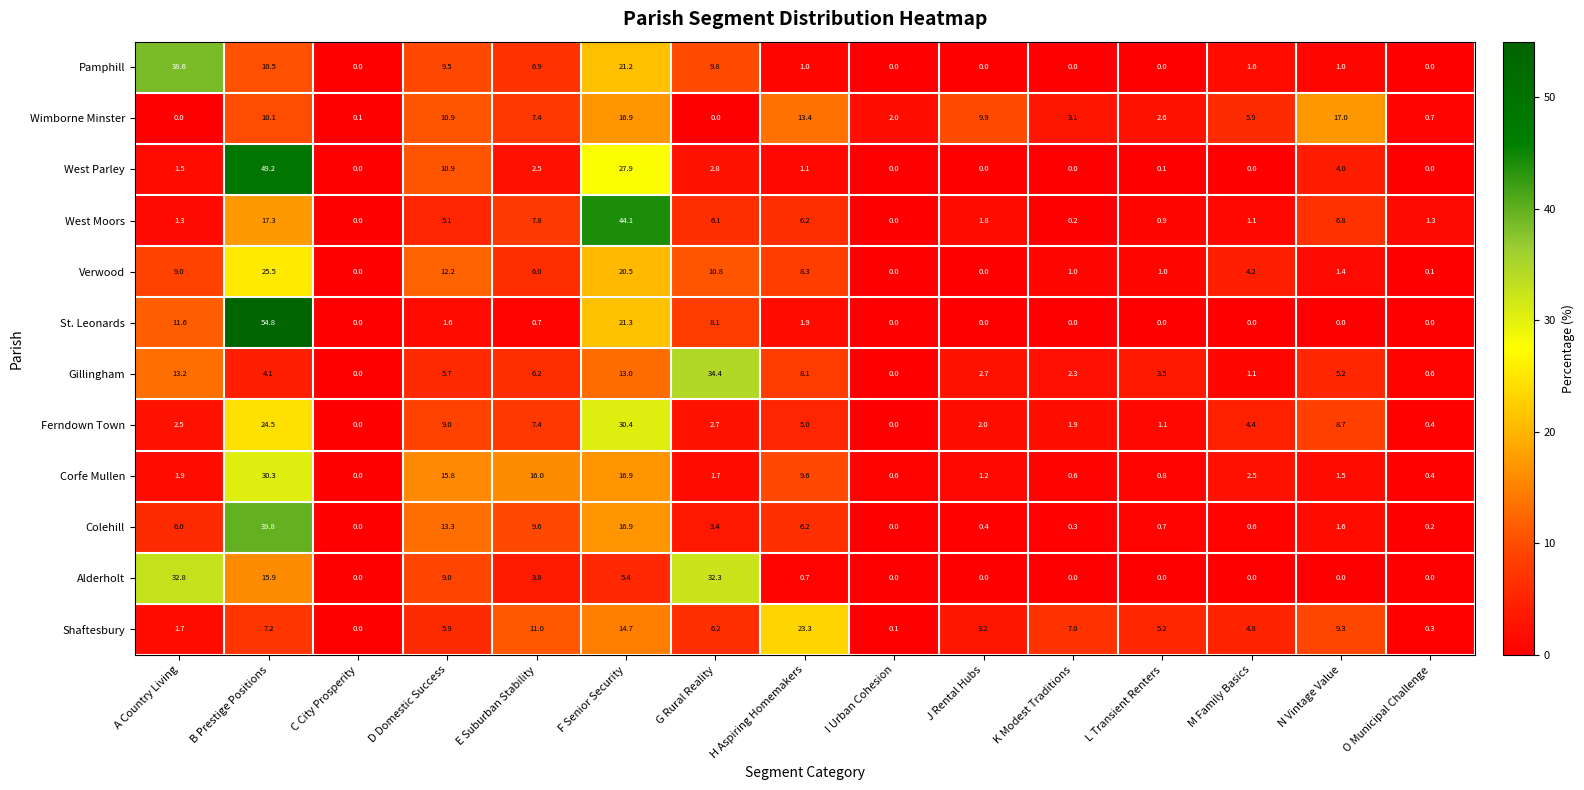

How many values in Ferndown Town are above zero?

13